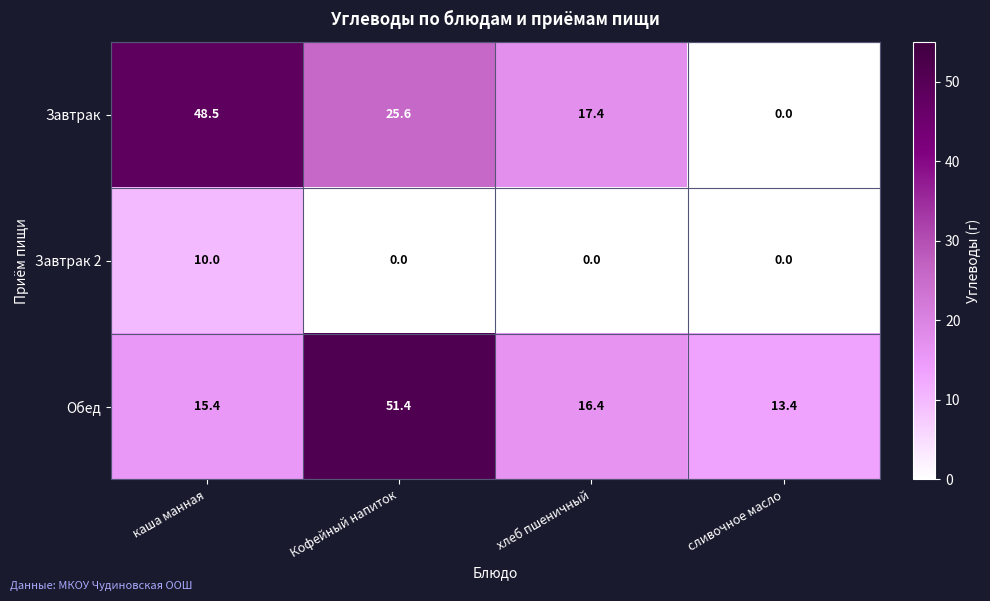

True or false: Завтрак 2 has a value of 3.2 at Кофейный напиток.

False